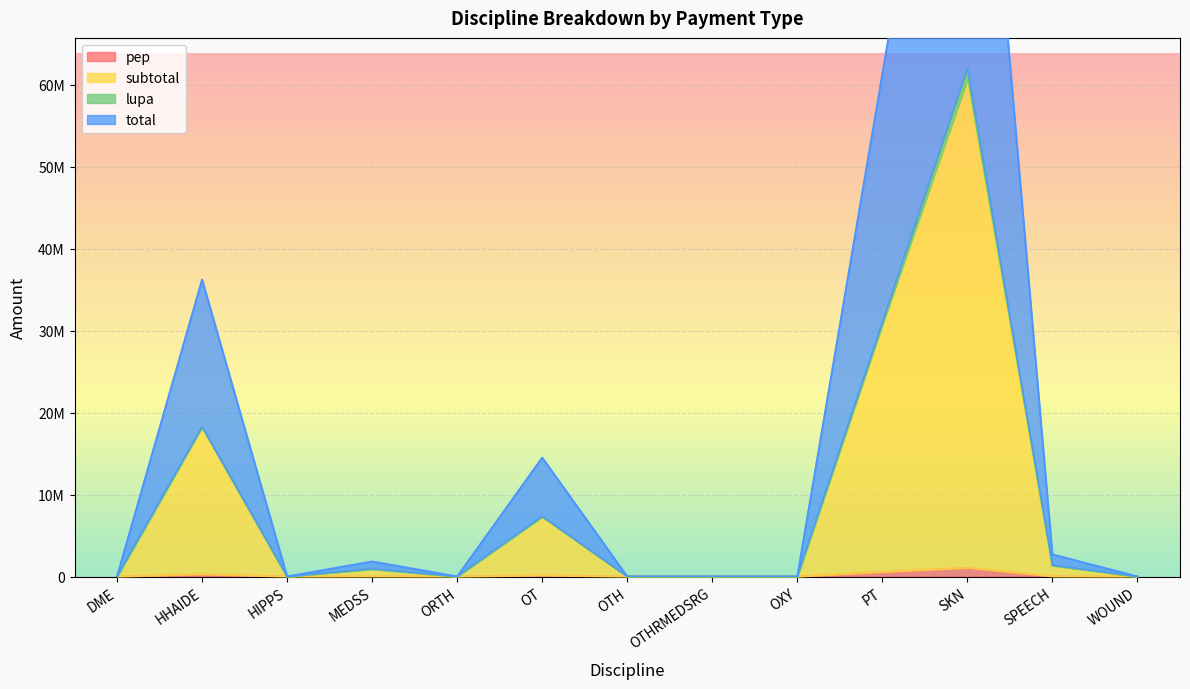

True or false: pep has a value of 377508 at PT.

False